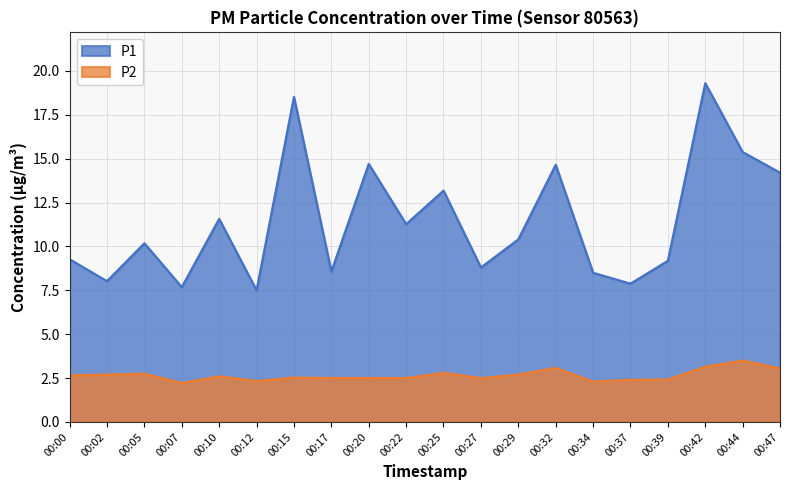

What is the value of the P2 point at the 15th from the left?

2.3